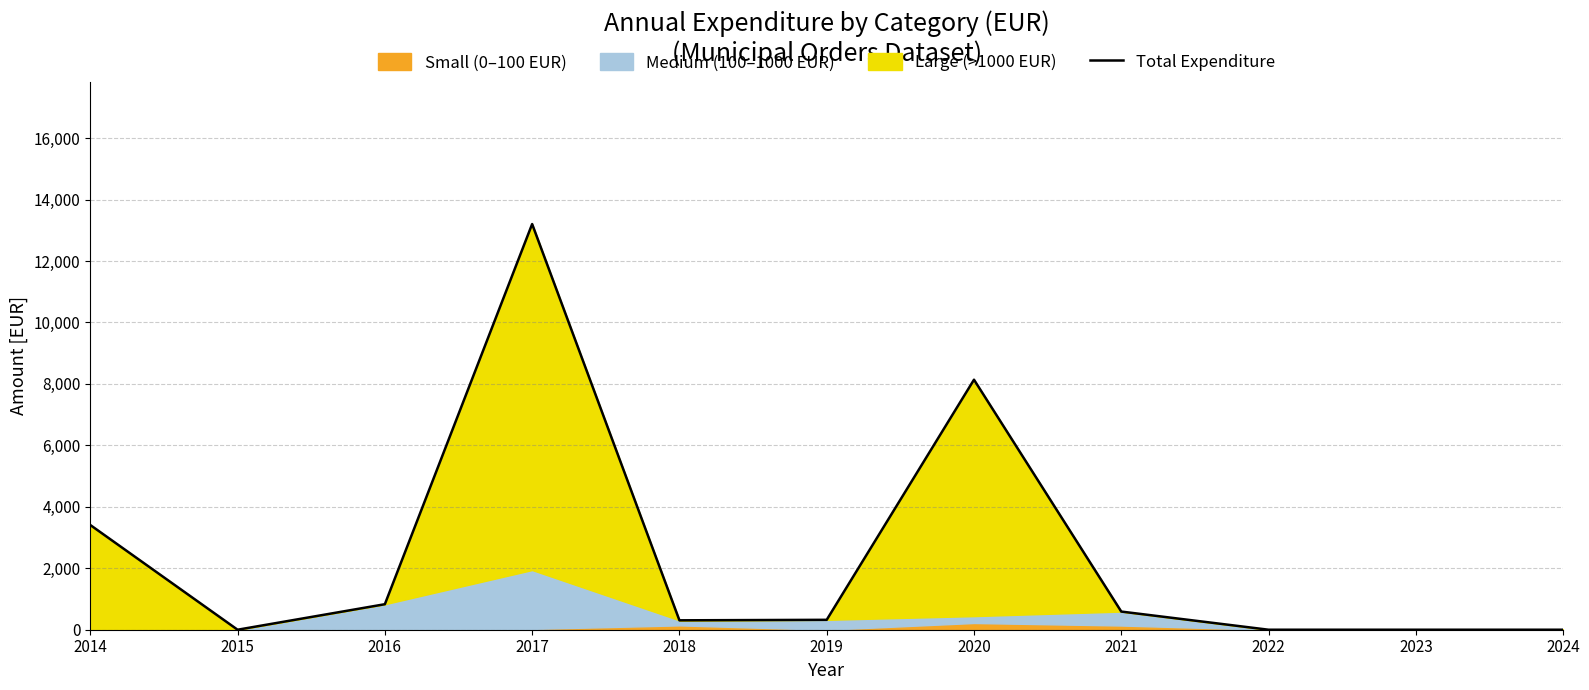

Reading right to left, list all the values displayed in this chart.

2024=0.0	2023=0.0	2022=0.0	2021=591.0	2020=8137.4	2019=322.3	2018=306.0	2017=13203.2	2016=830.3	2015=0.0	2014=3408.0